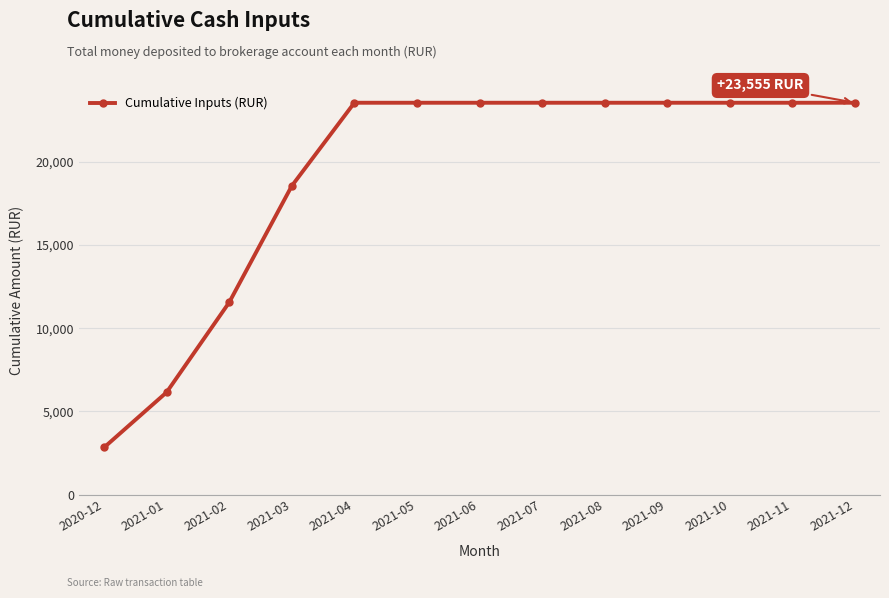

Count the number of categories in the chart.

13